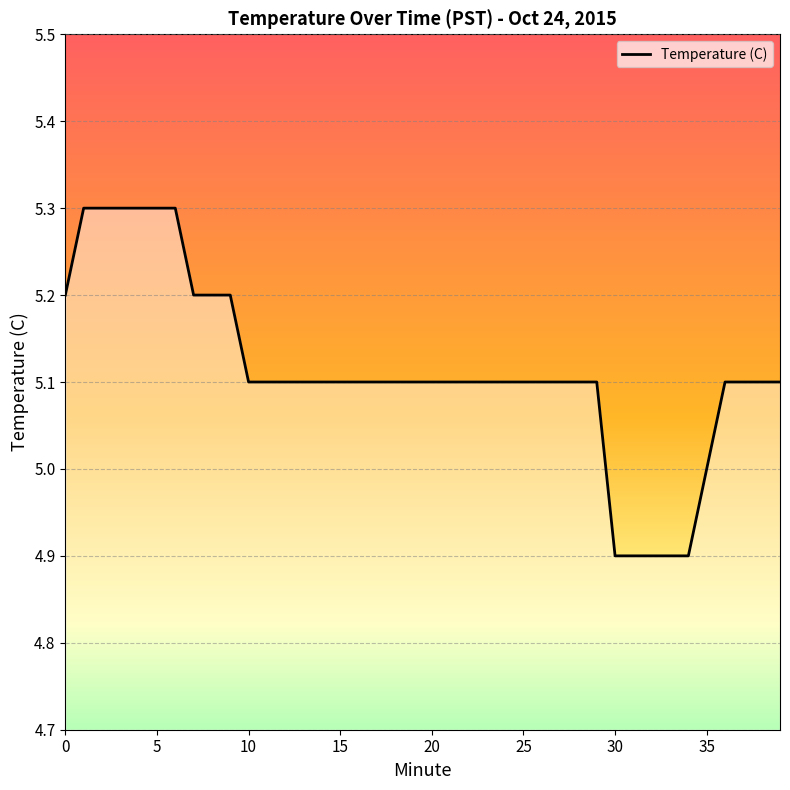

What is the greatest value displayed?

5.3